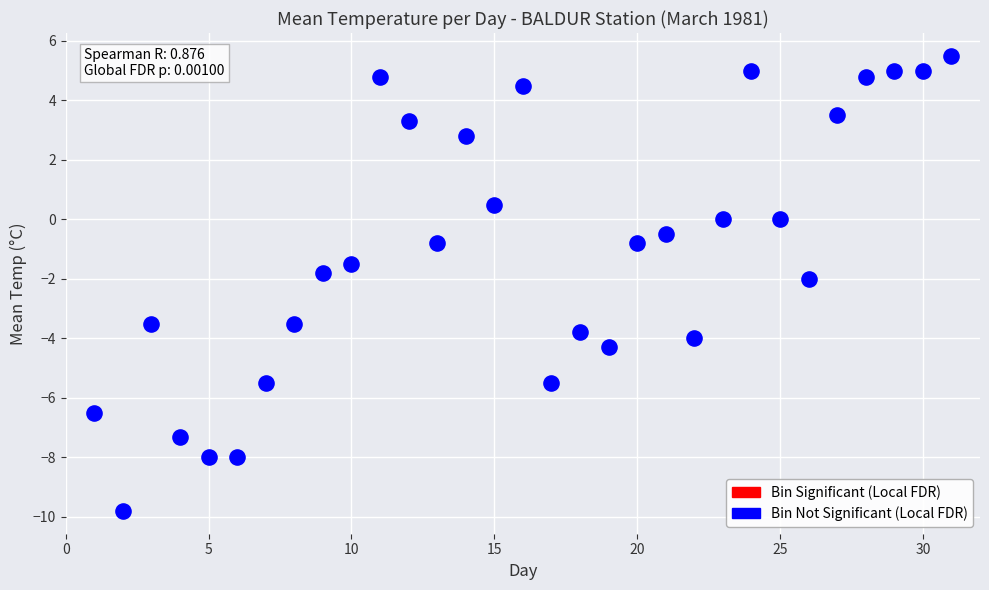

What is the range of Y values (max minus min)?

15.3